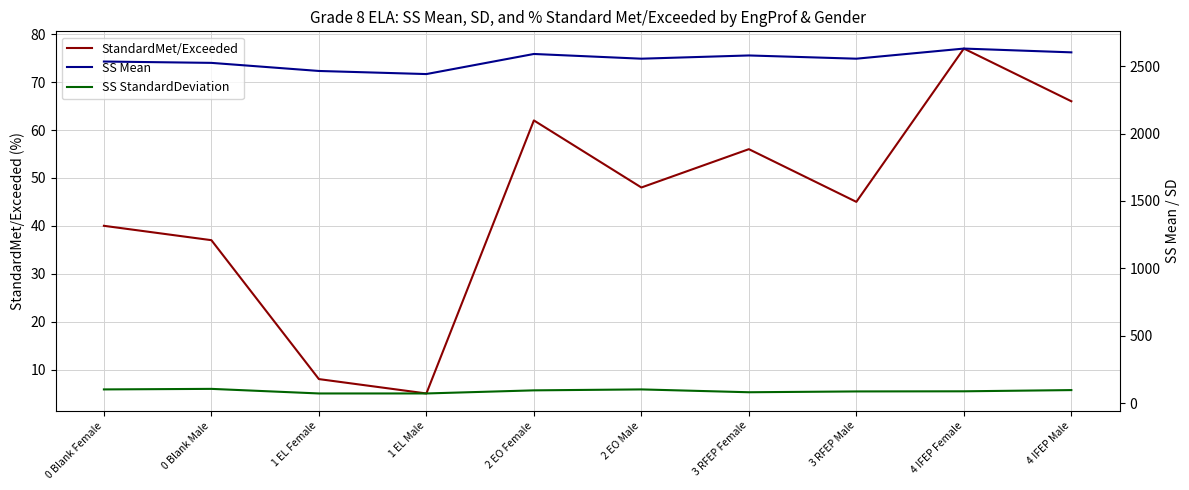

True or false: SS Mean and StandardMet/Exceeded intersect in this chart.

False